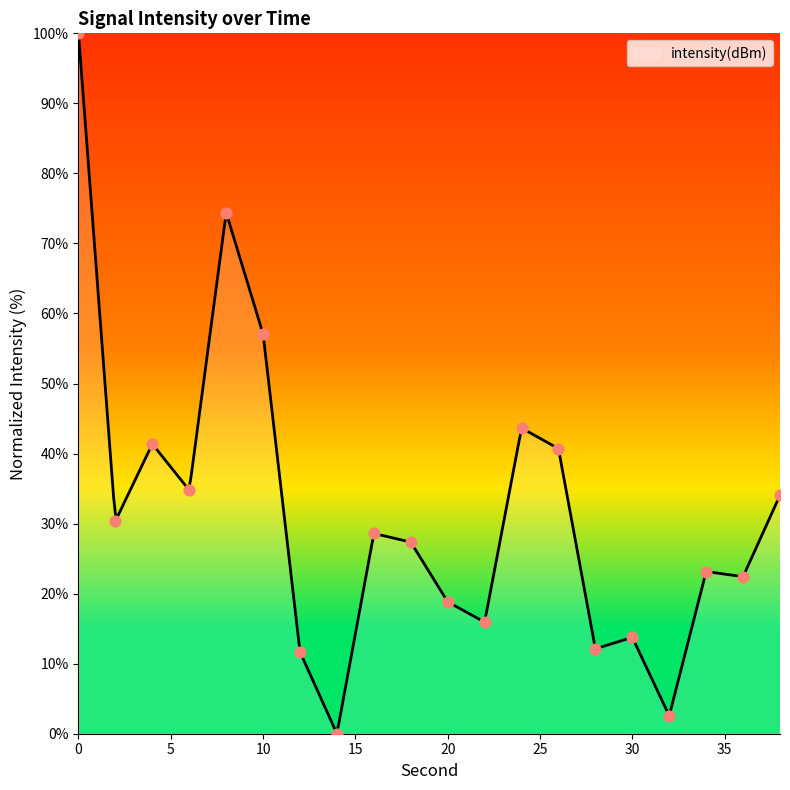

What is the change in value from 10 to 22?

-41.1